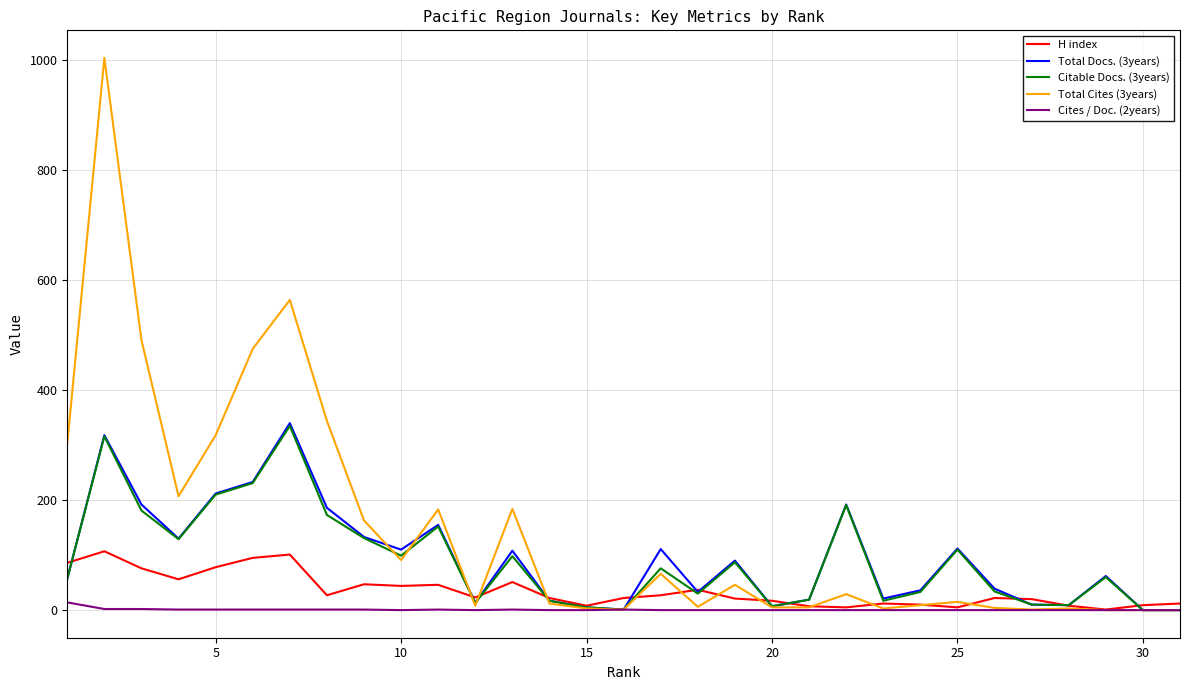

Which series has the largest total across all categories?

Total Cites (3years)